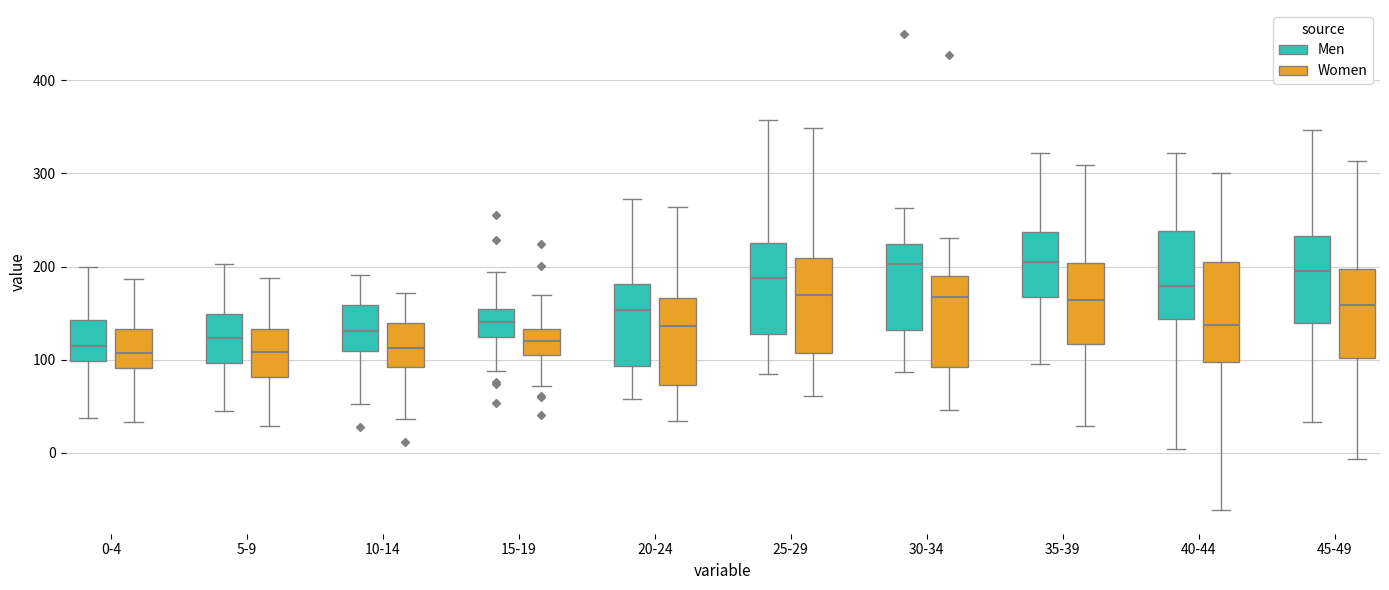

Where does the median line of the box for 5-9 (Men) sit on the y-axis? The values are not printed on the chart, so give them approximately, as read against the axis.

120